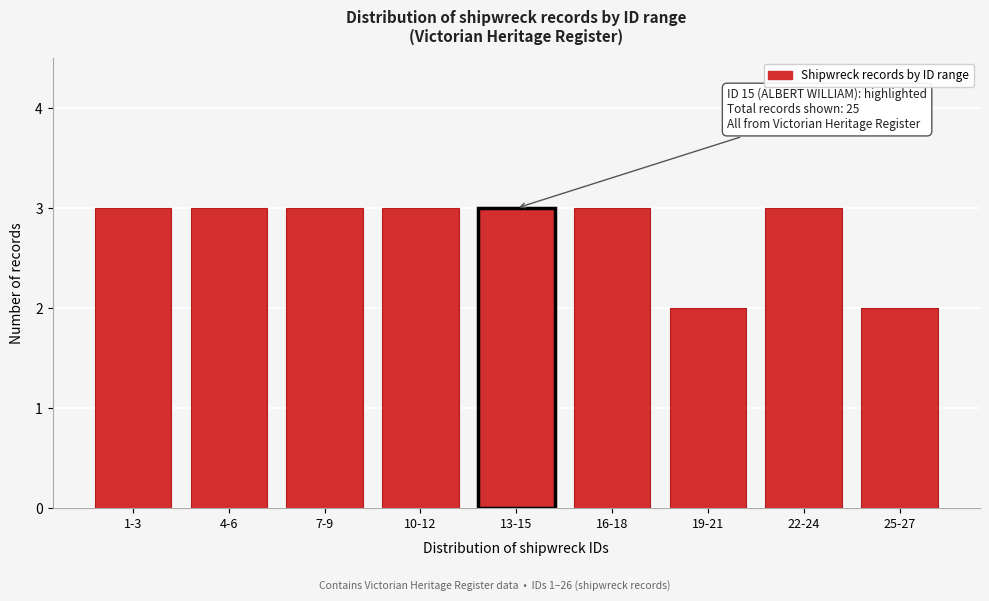

Reading right to left, transcribe all the data shown in this chart.

2	3	2	3	3	3	3	3	3